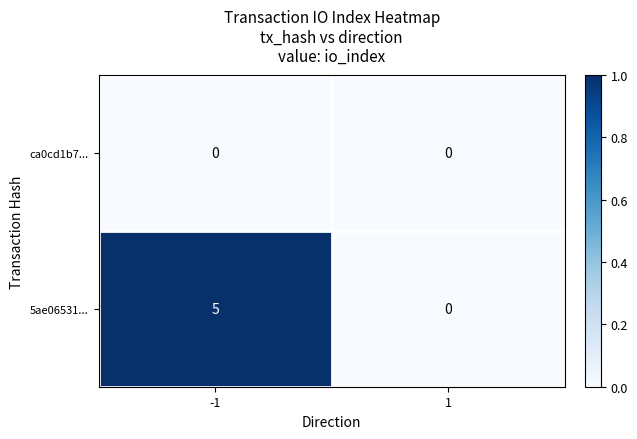

Rank the series by their maximum value, from highest to lowest.

5ae06531..., ca0cd1b7...